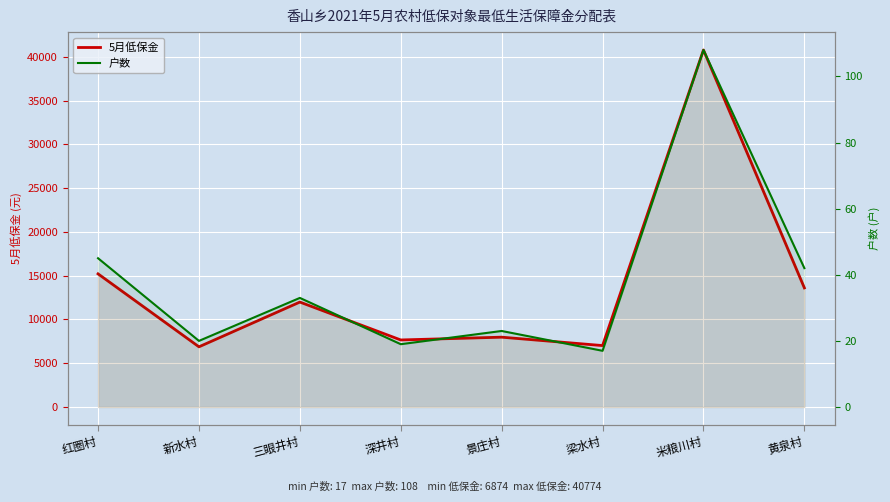

Which series has the largest range (max minus min)?

5月低保金